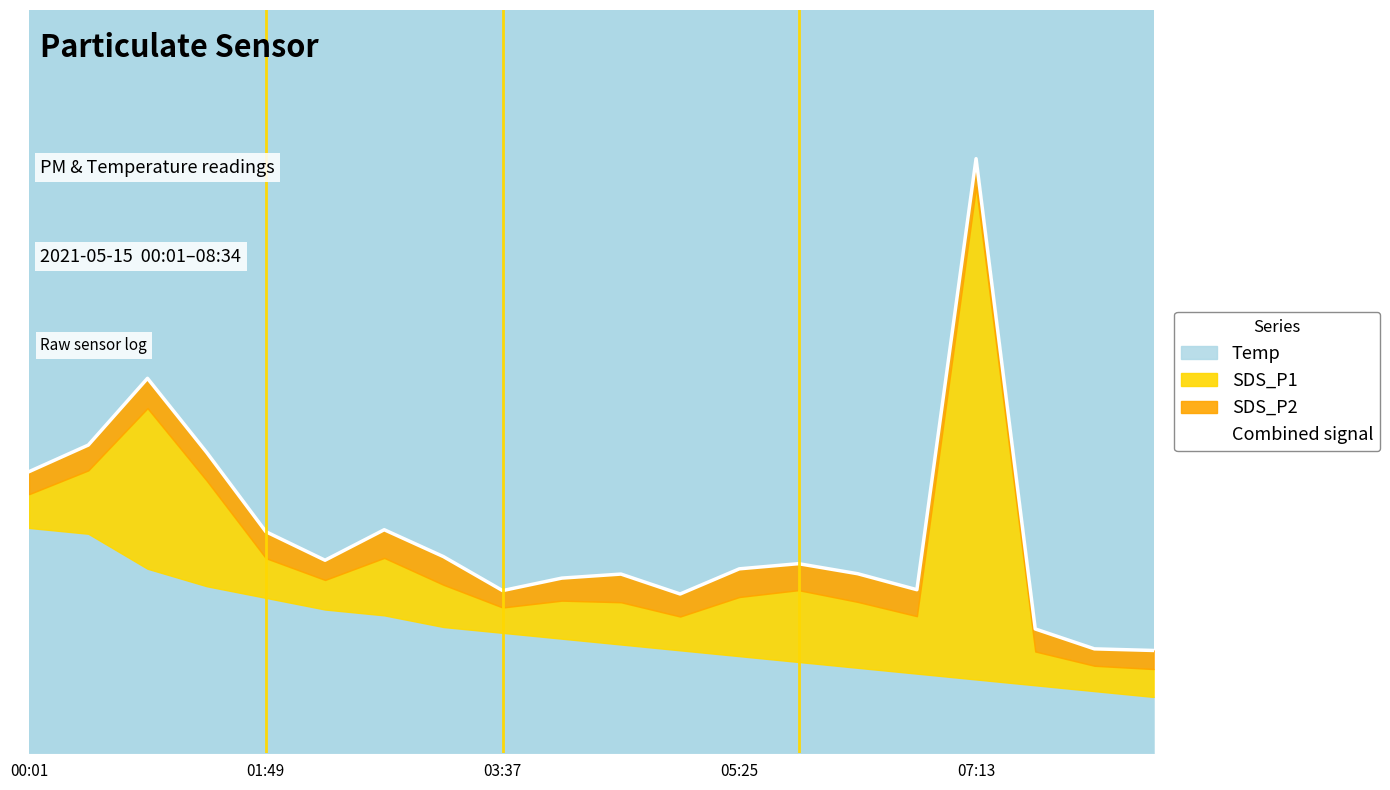

True or false: the data shows 4.4 at 17.

True